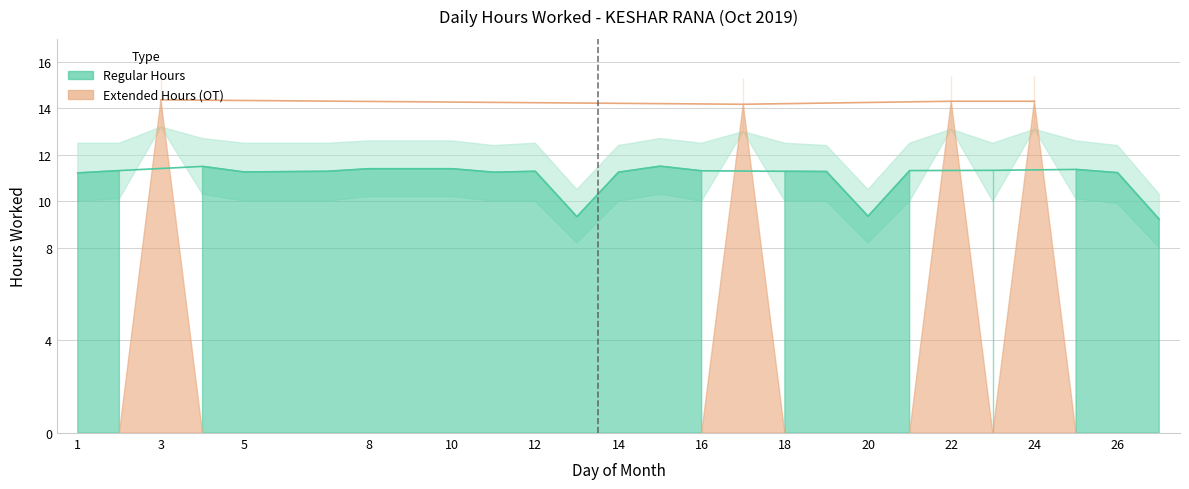

What is the lowest value of the Hours Worked series?

9.2